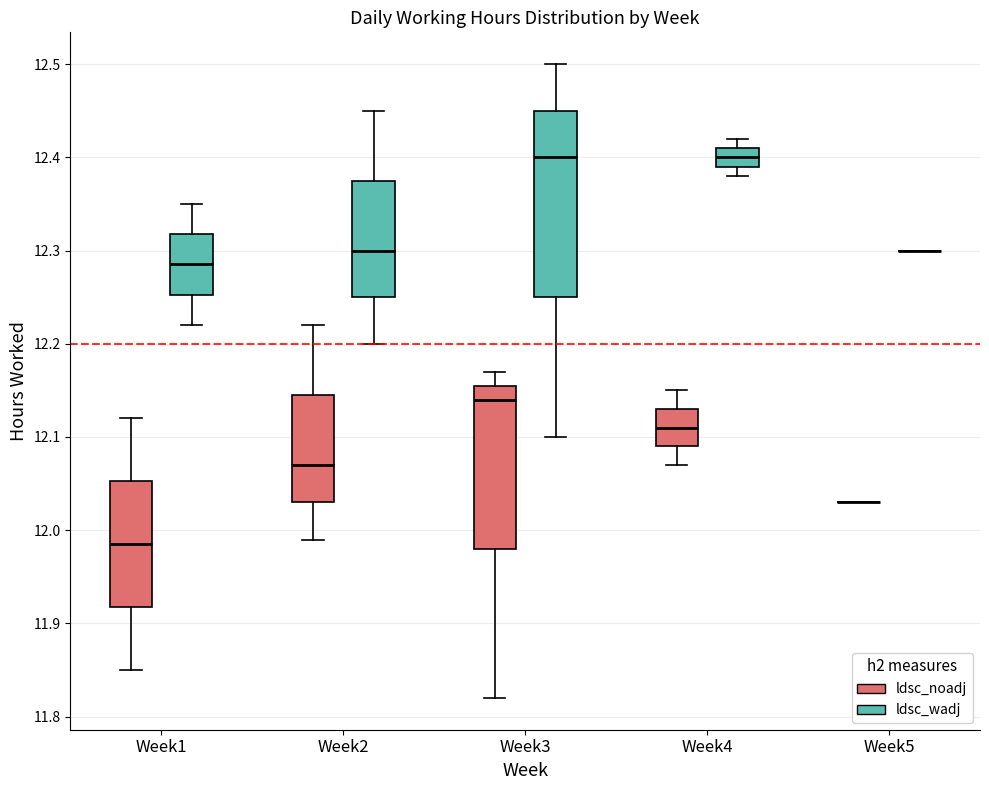

Comparing the boxes themselves (not the whiskers), which one is the tallest?

Week3 (ldsc_wadj)